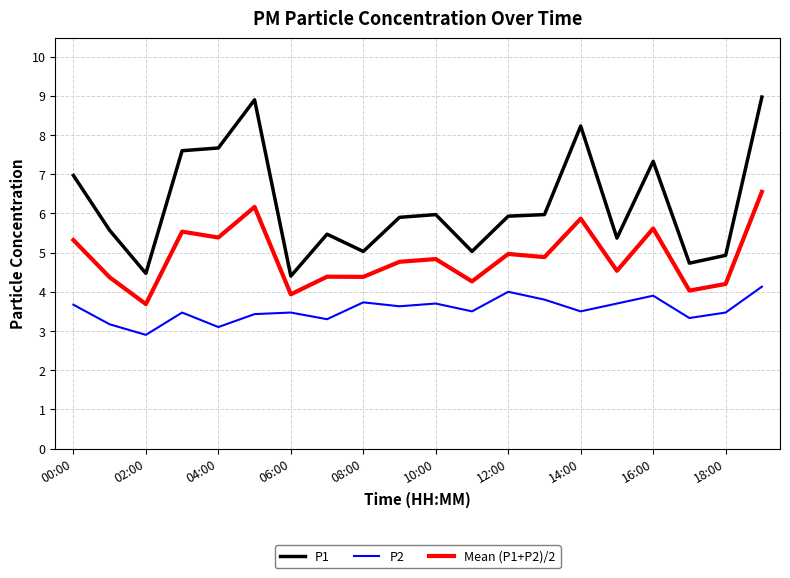

Which series has the largest total across all categories?

P1